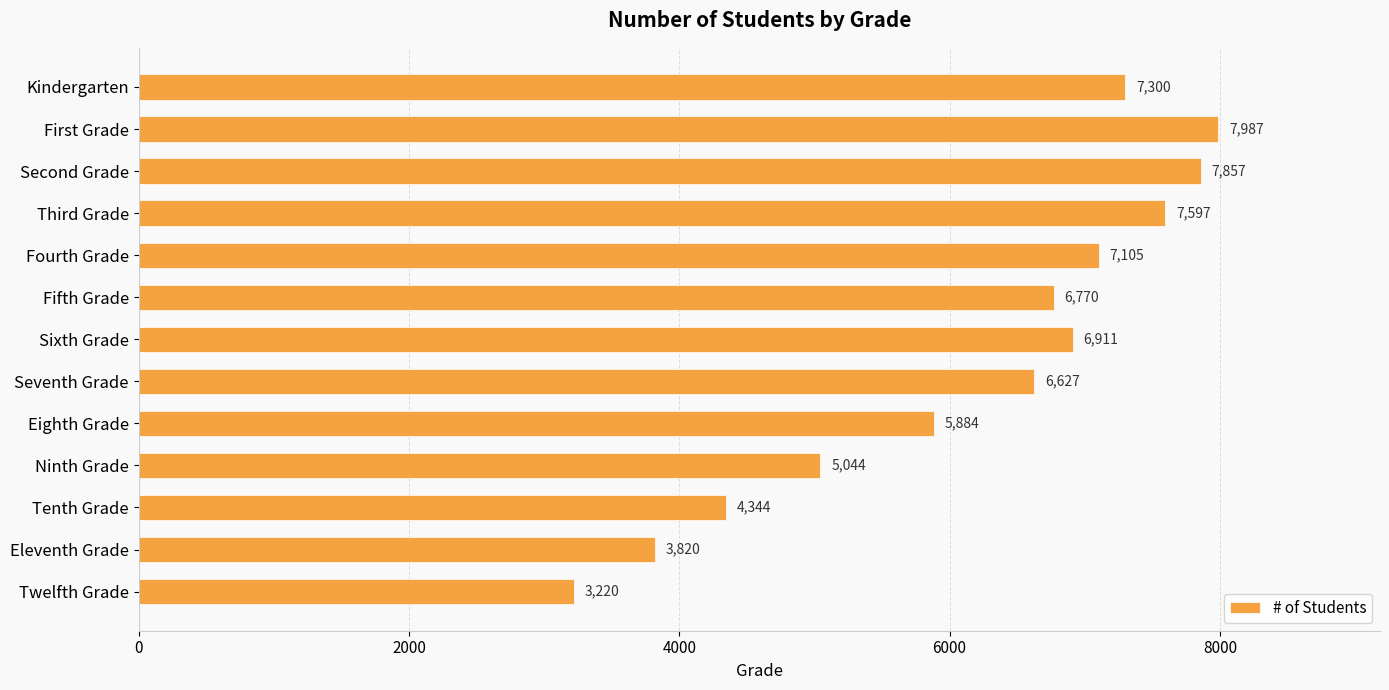

Is it true that the value at Ninth Grade is 5044?

True